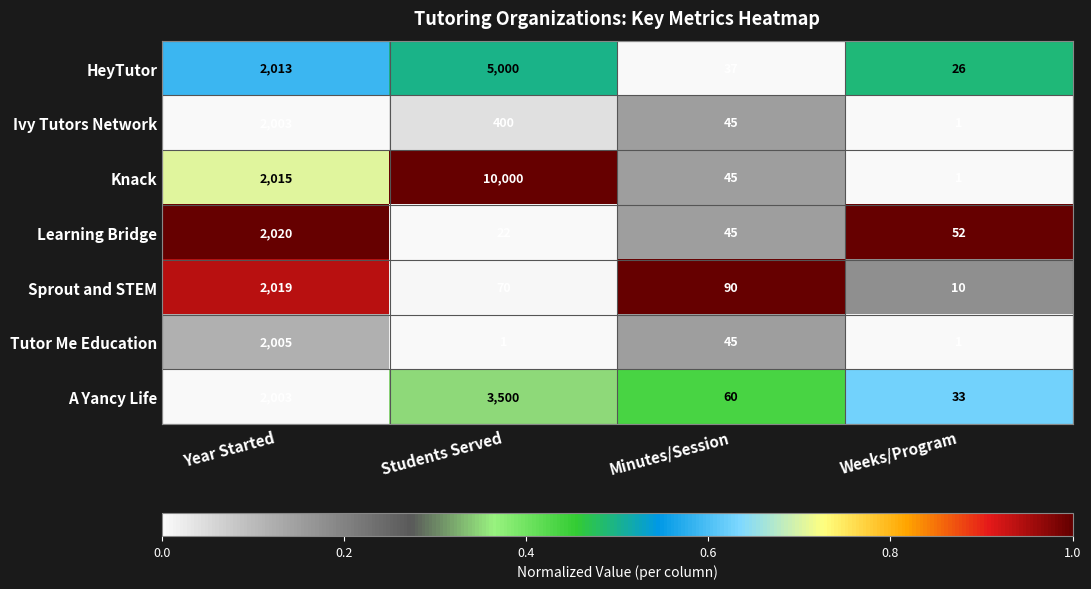

What is the difference between the highest and lowest values at Students Served?

9999